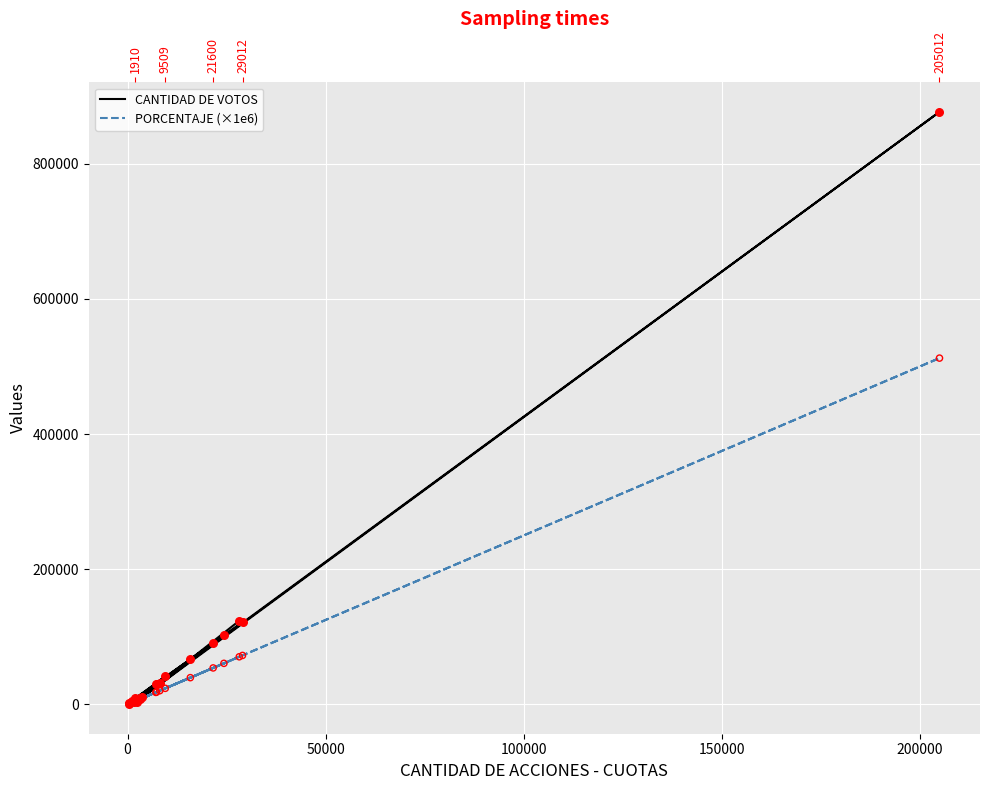

Which series contains the highest Y value?

CANTIDAD DE VOTOS